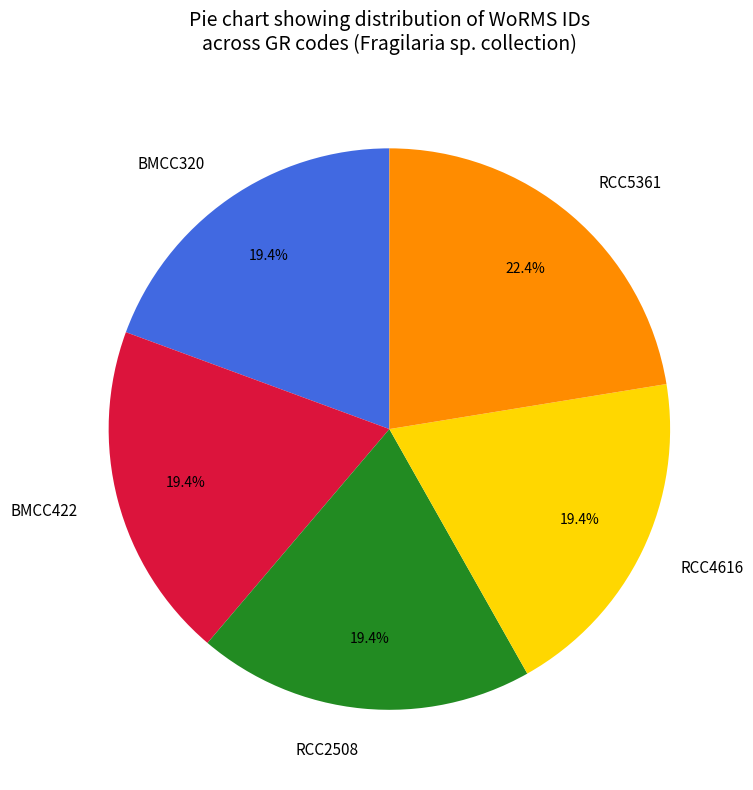

Count the number of slices in the pie.

5